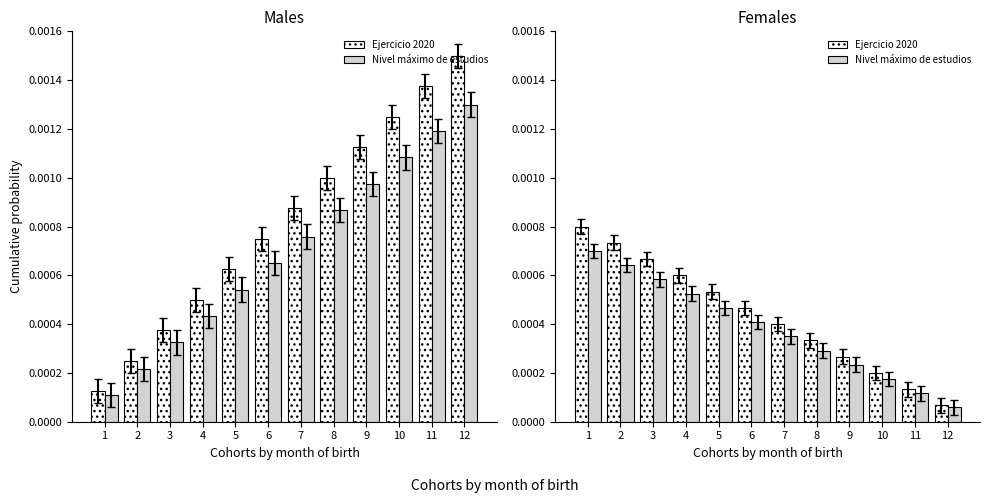

Reading left to right, list all the values displayed in this chart.

Ejercicio 2020: 1=0.0	2=0.0	3=0.0	4=0.0	5=0.0	6=0.0	7=0.0	8=0.0	9=0.0	10=0.0	11=0.0	12=0.0
Nivel máximo de estudios: 1=0.0	2=0.0	3=0.0	4=0.0	5=0.0	6=0.0	7=0.0	8=0.0	9=0.0	10=0.0	11=0.0	12=0.0